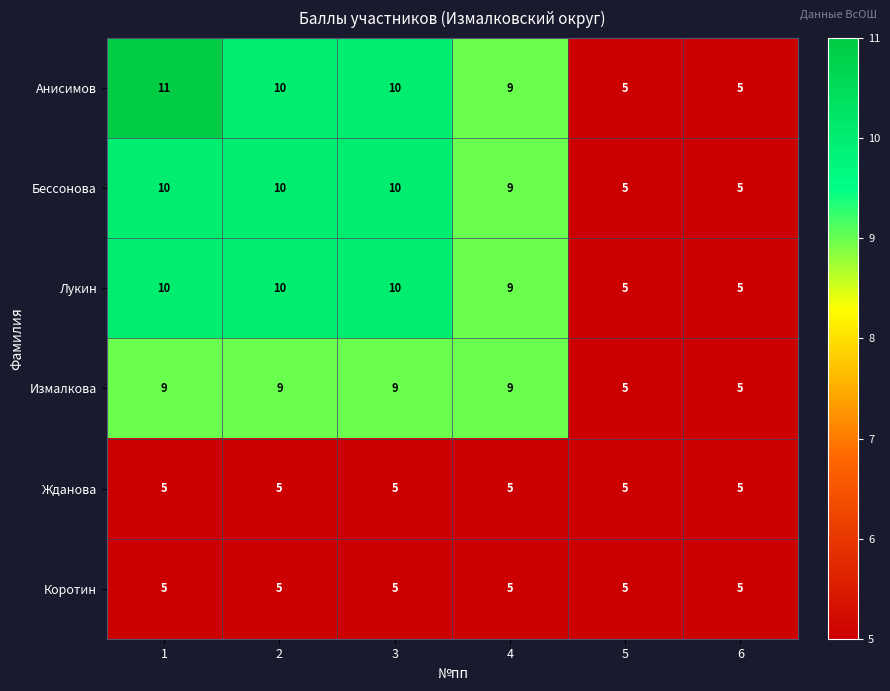

What is the minimum value for Коротин?

5